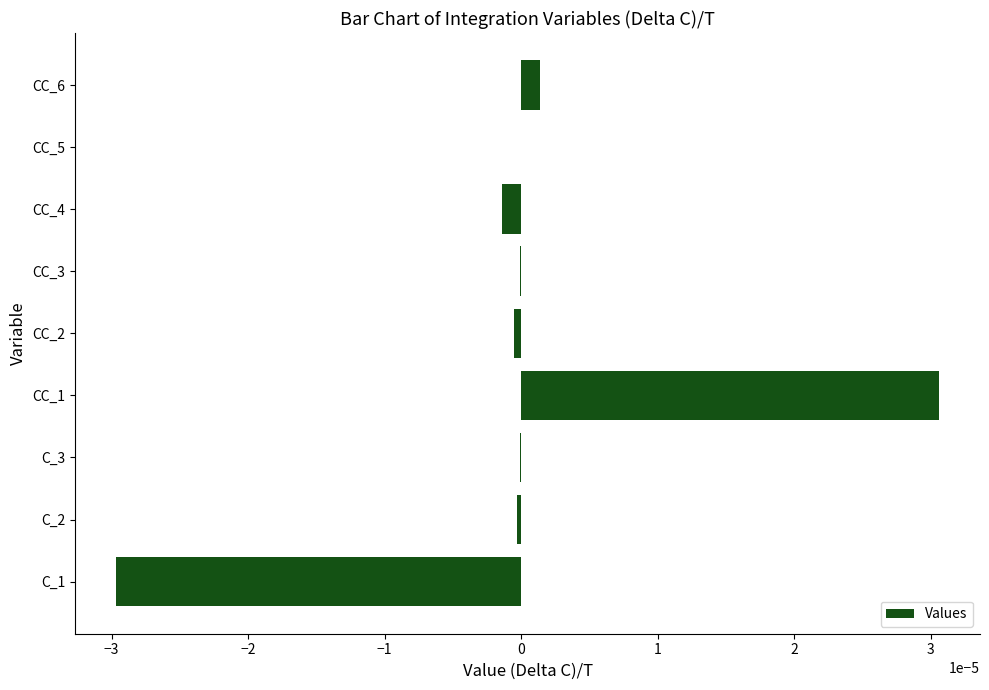

Which has a higher value, CC_6 or C_1?

CC_6